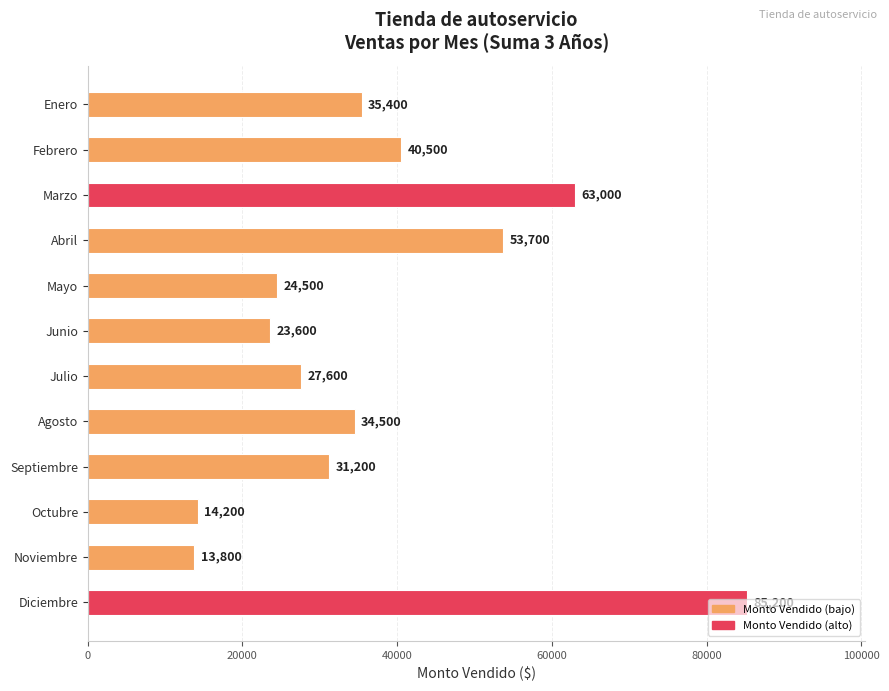

How many series are shown in this chart?

1